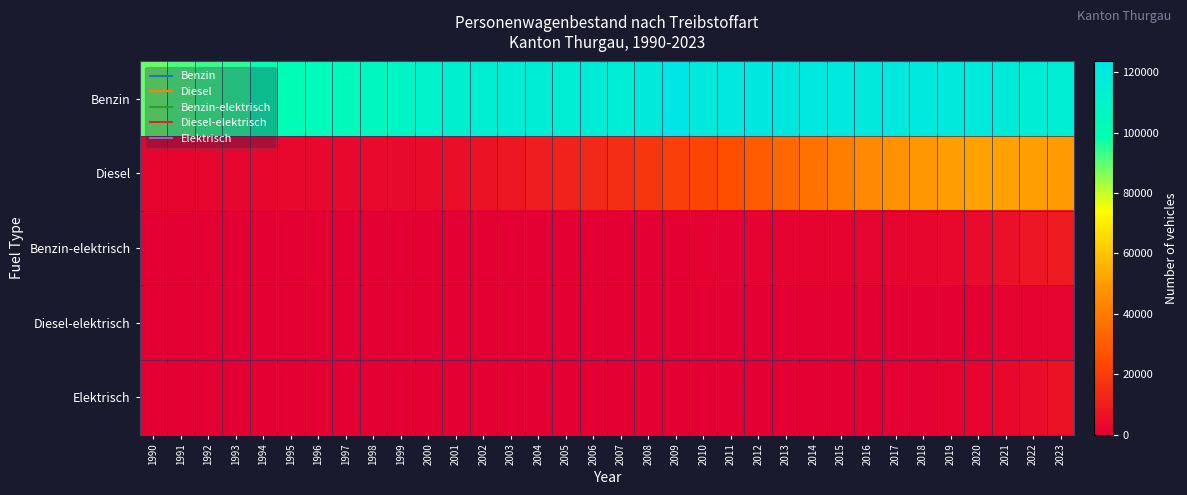

What is the total value across all series at 2005?

126201